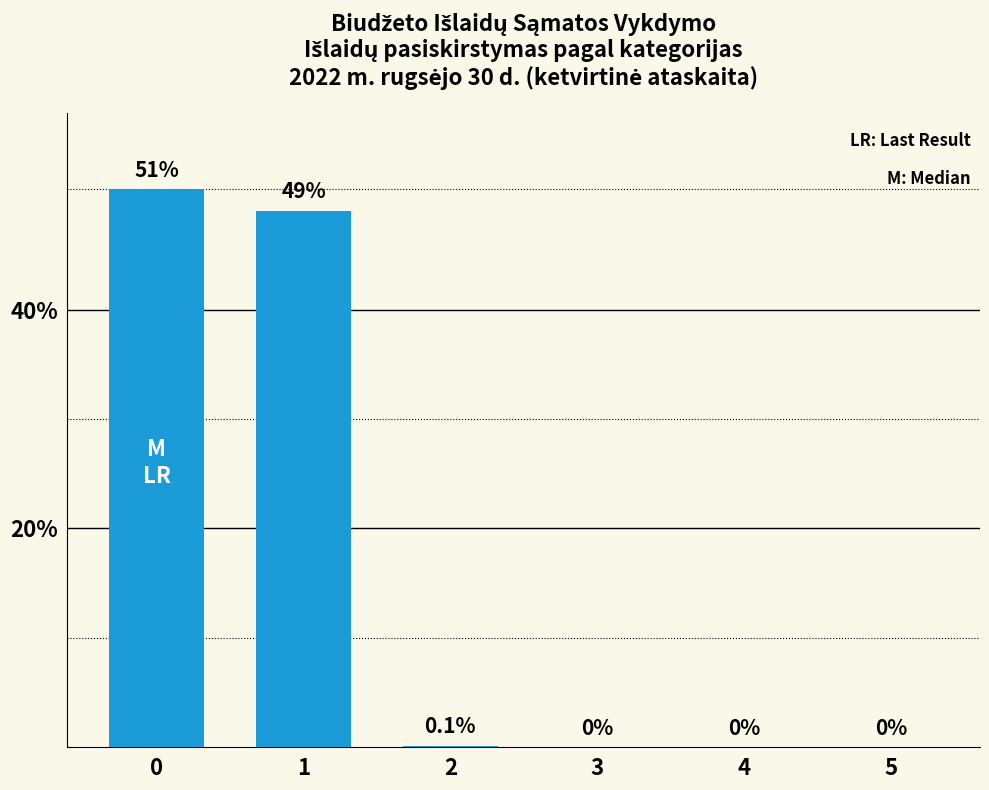

Count the number of data series in this chart.

1